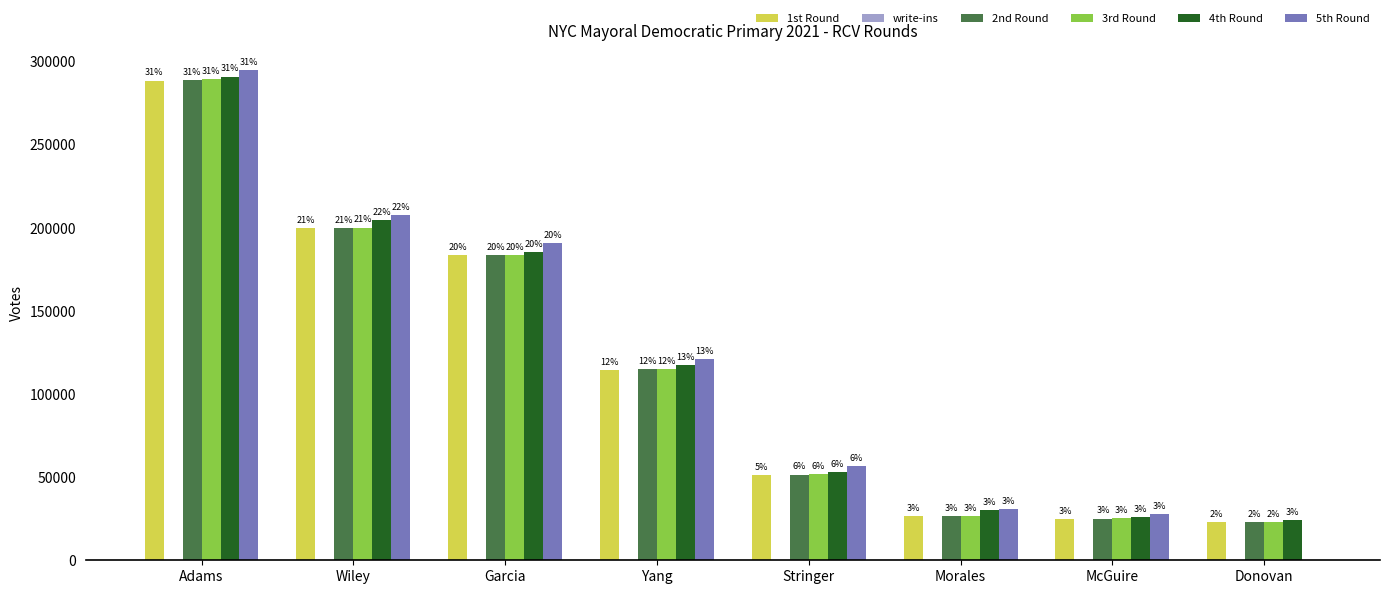

How many groups of bars are there?

8